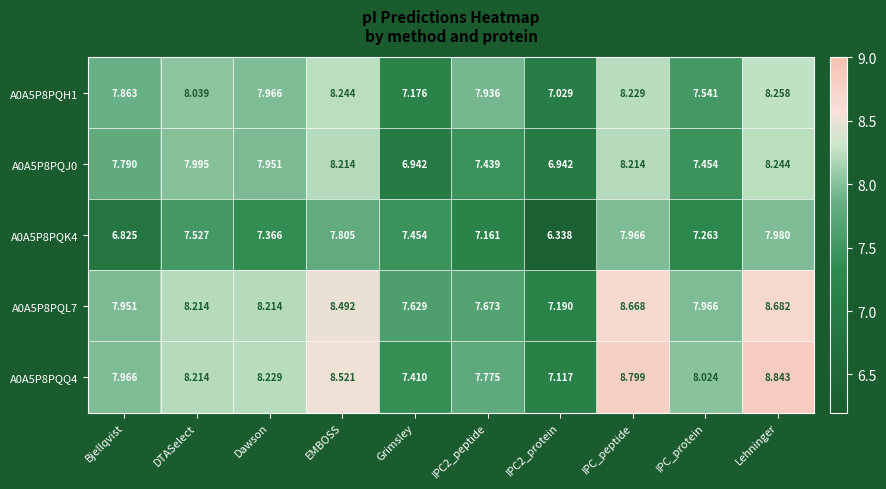

At which category is the sum across all series the highest?

Lehninger